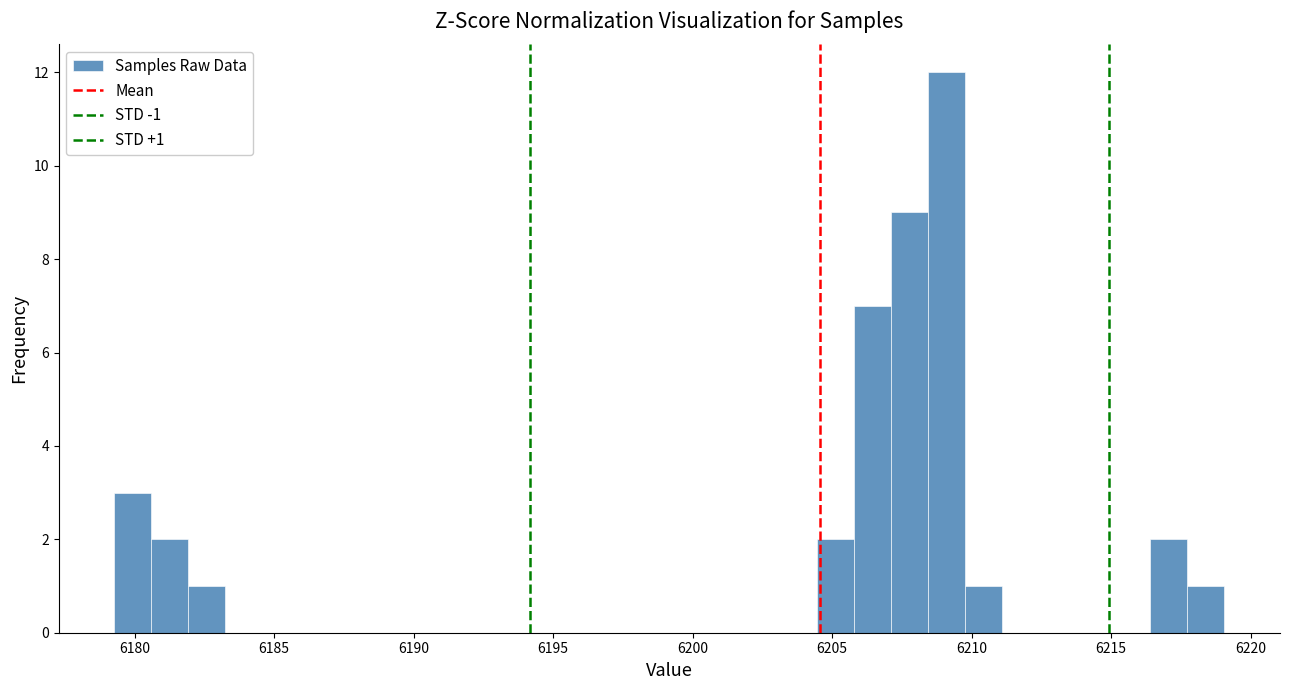

Read against the x-axis, roughly where is the centre of the tallest bar?

6209.0